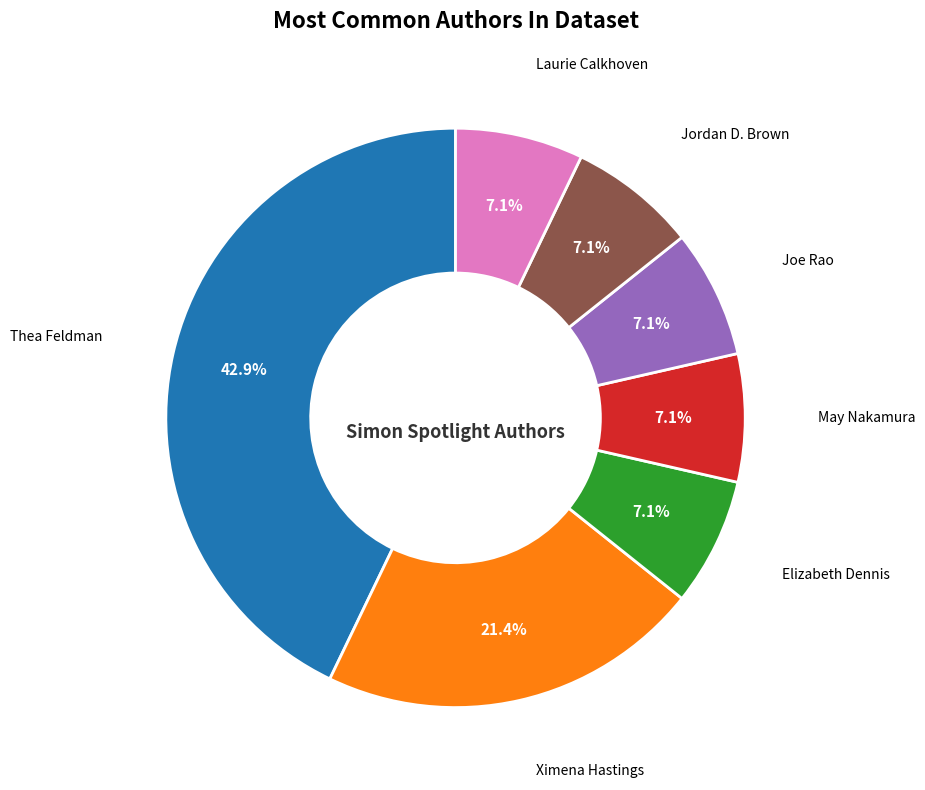

Is there any slice that represents more than half of the pie?

No